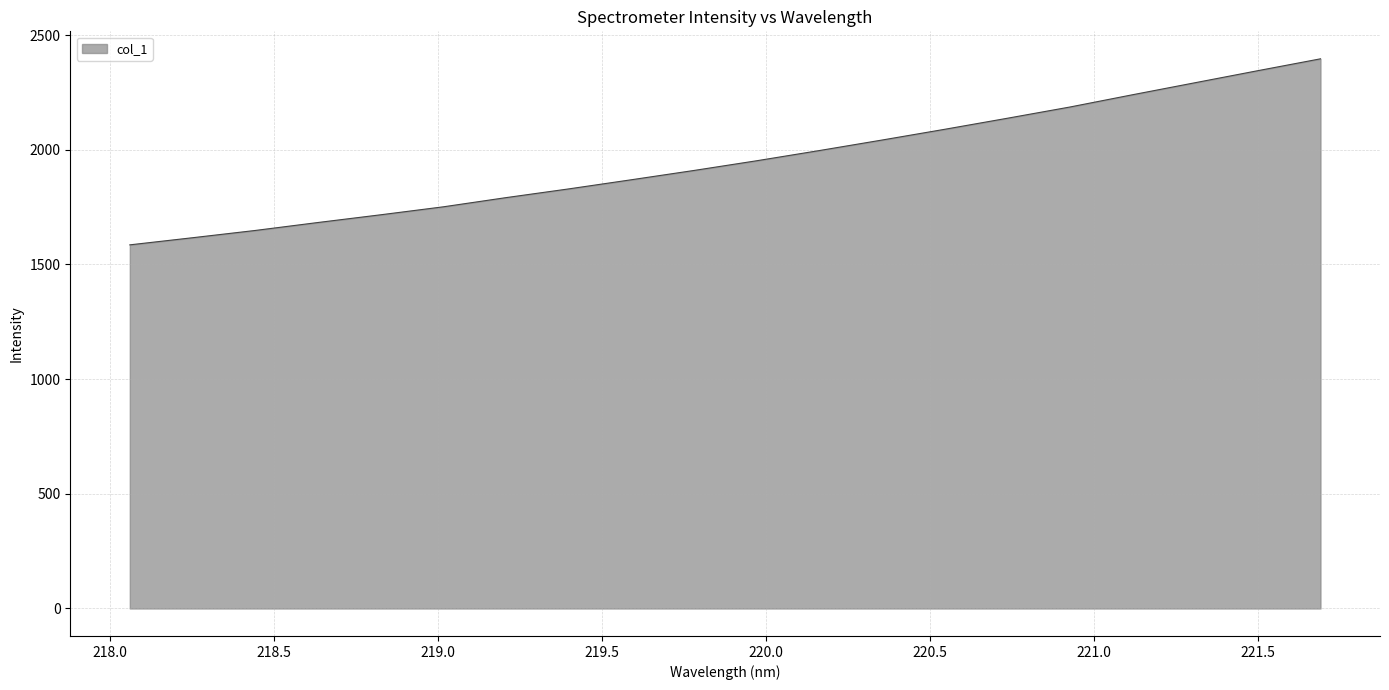

Count the number of categories in the chart.

20